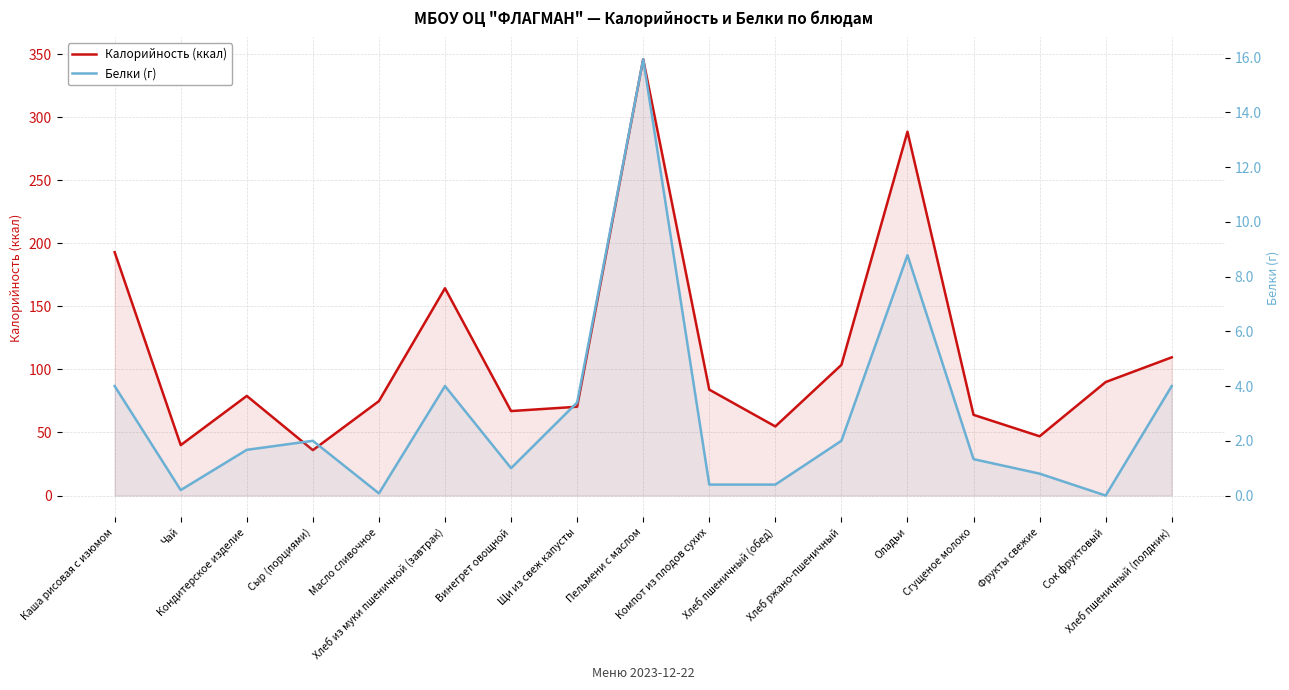

What is the average value of the Калорийность (ккал) series?

112.5